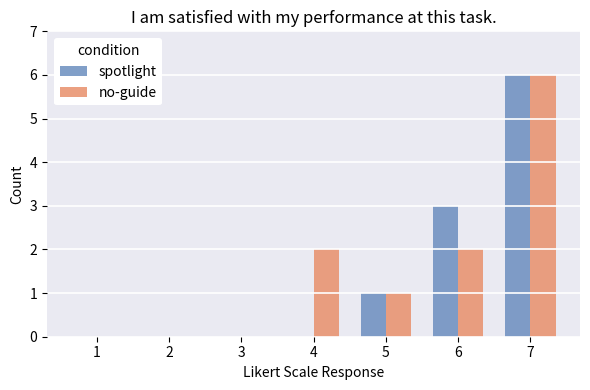

What is the maximum value shown in the chart?

6